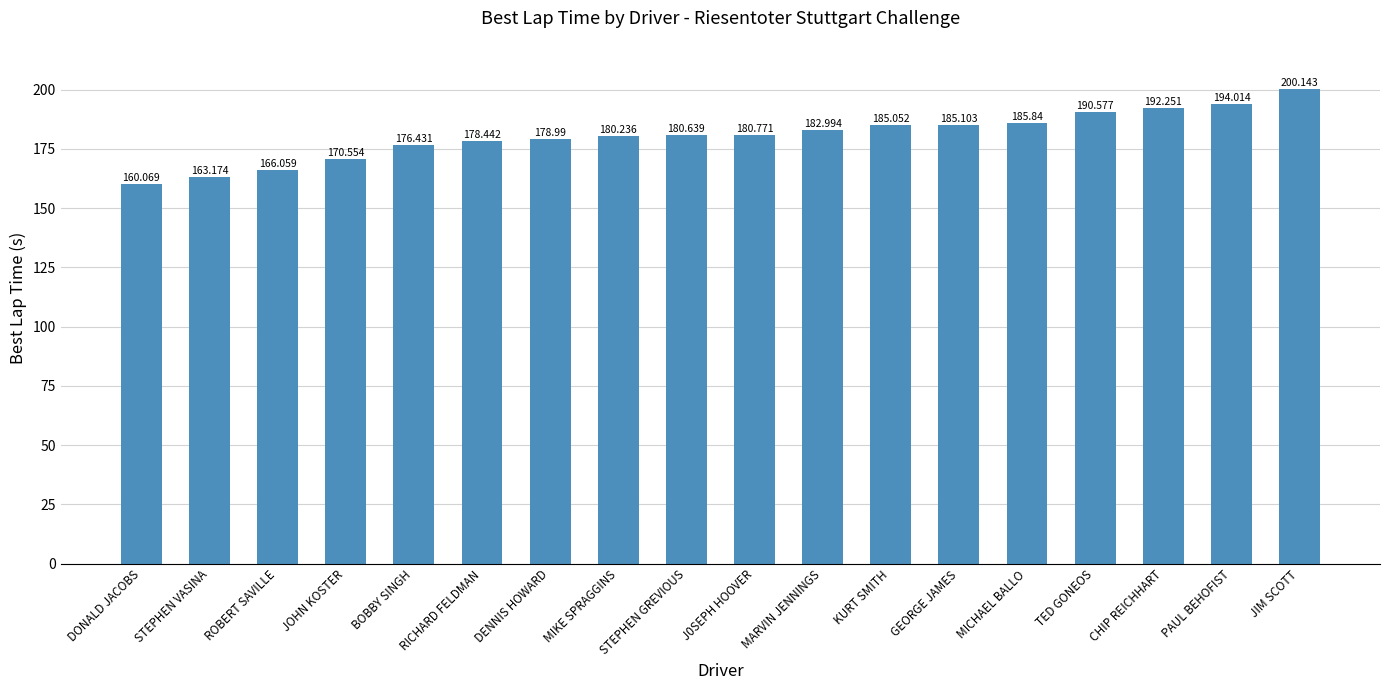

What is the average value?

180.6